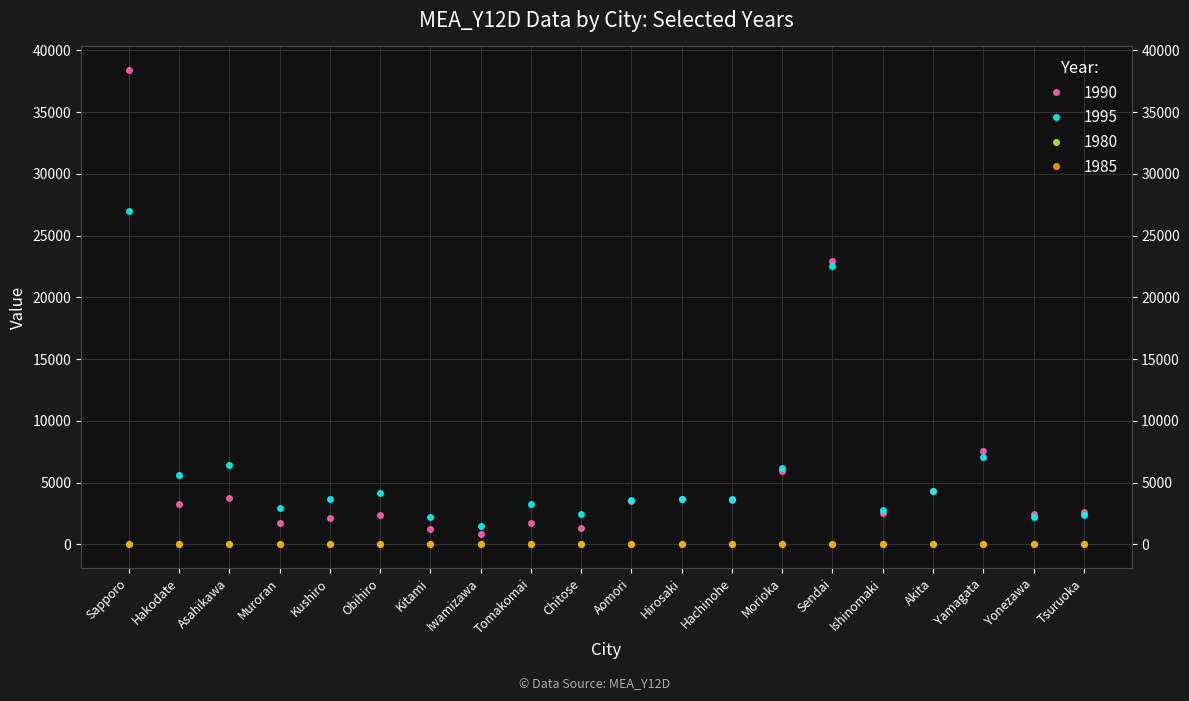

At which category is the sum across all series the highest?

Sapporo